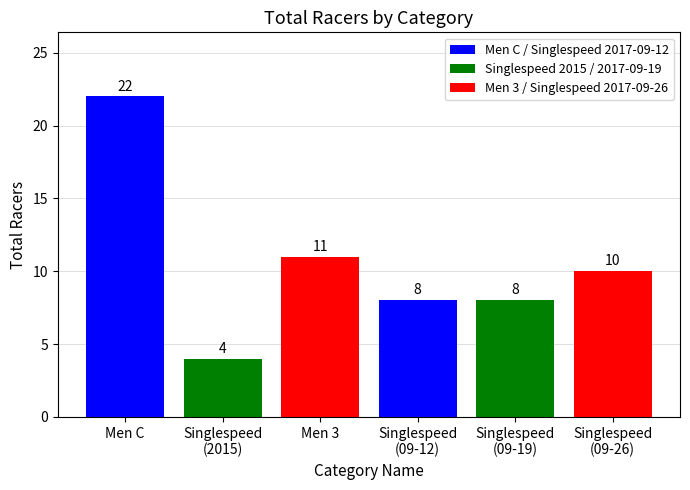

Reading left to right, transcribe all the data shown in this chart.

22	4	11	8	8	10